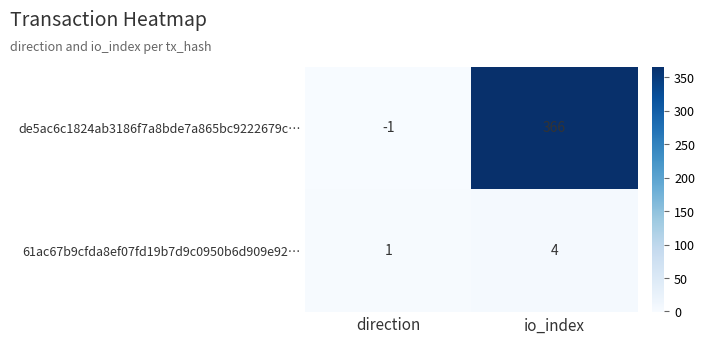

At which category does the chart reach its minimum across all series?

direction